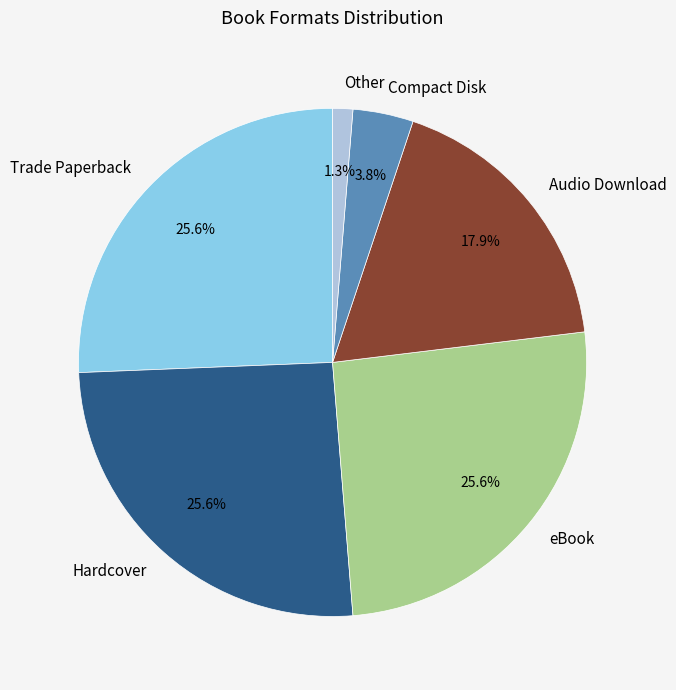

Combined, do Other and Compact Disk account for over 50%?

No